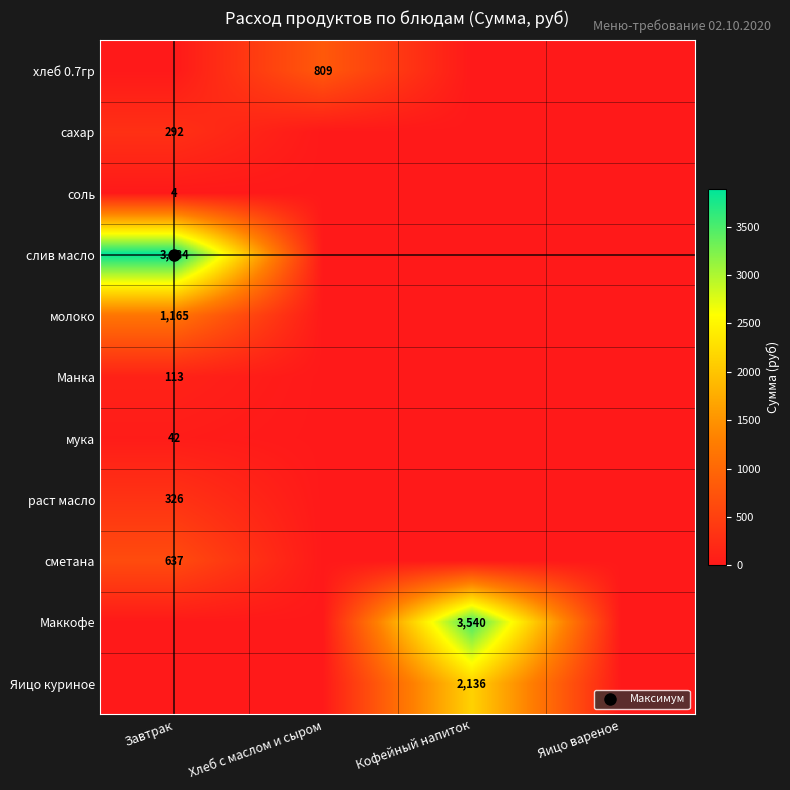

List the labels in order of раст масло value, smallest first.

Хлеб с маслом и сыром, Кофейный напиток, Яицо вареное, Завтрак